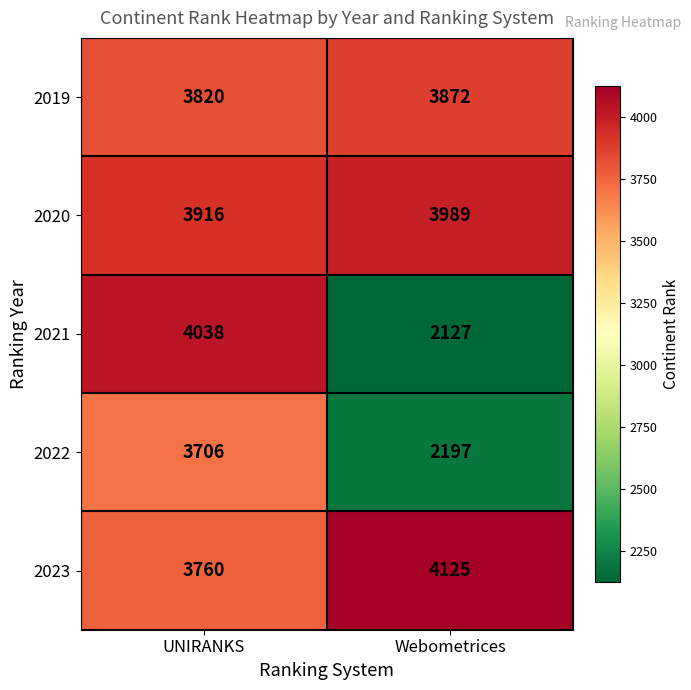

What is the total value across all series at Webometrices?

16310